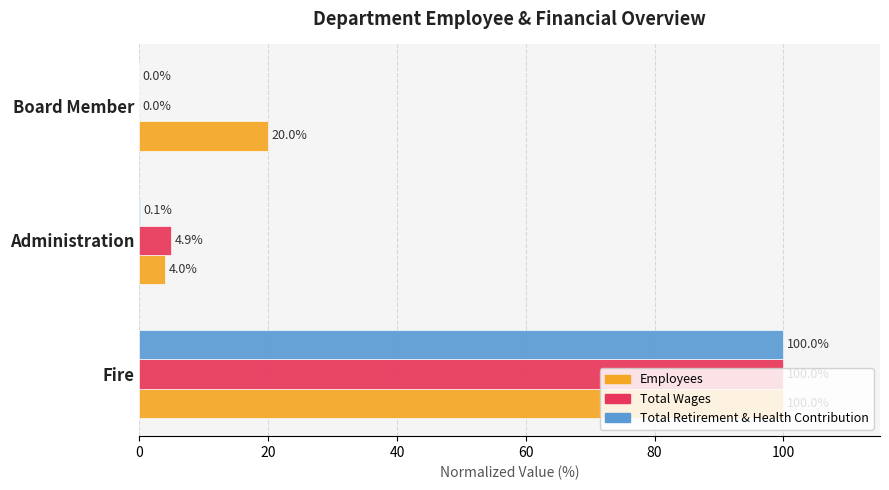

Where is Employees nearest to the value 52?

Board Member